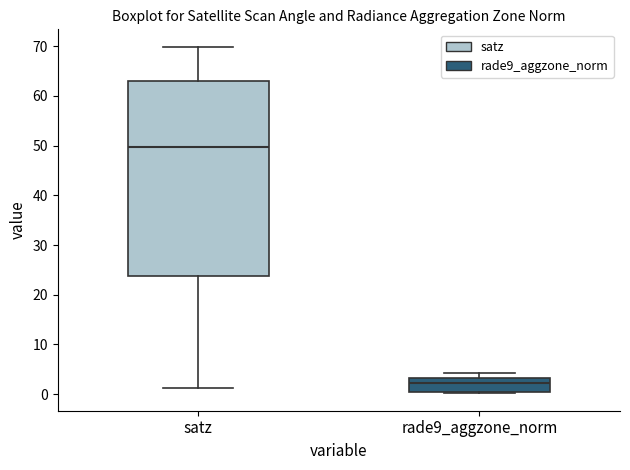

Which box has the lowest median line?

rade9_aggzone_norm